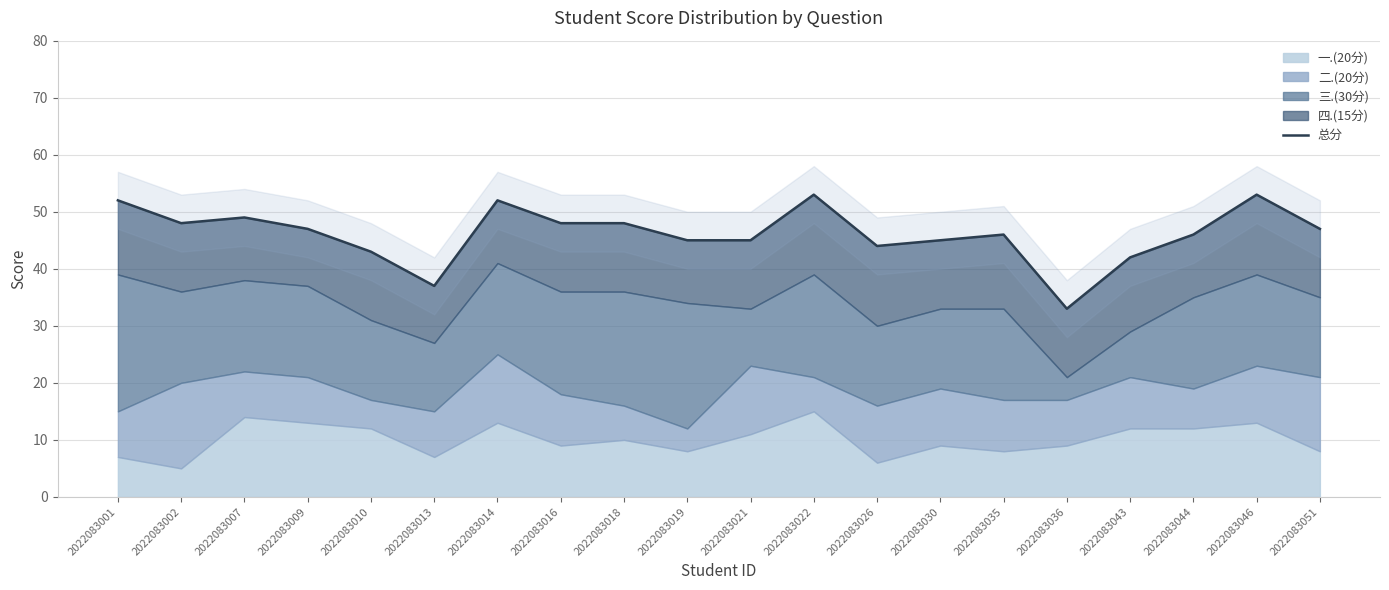

What is the greatest value displayed?

53